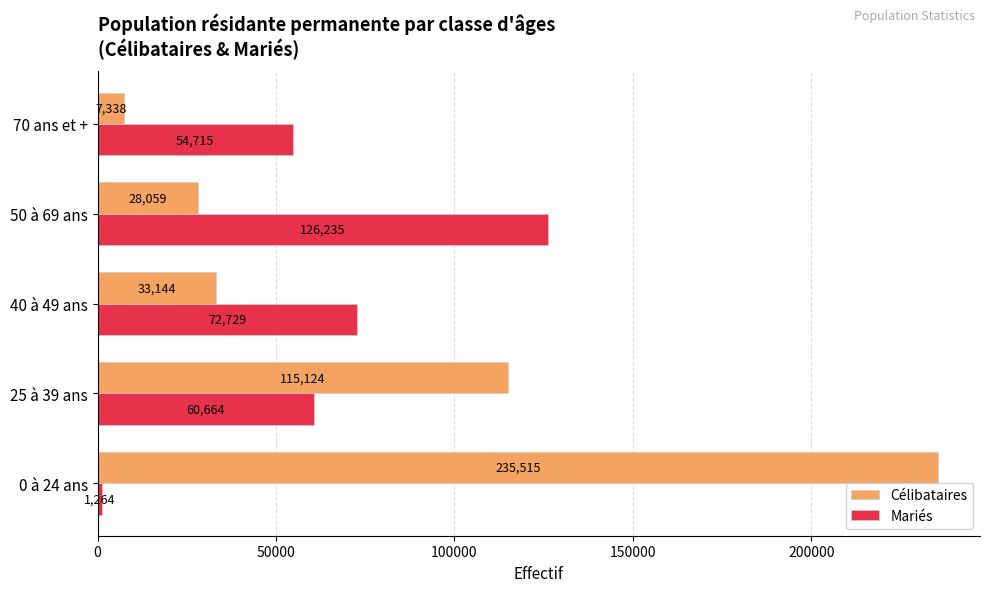

How many distinct data groups are displayed?

2